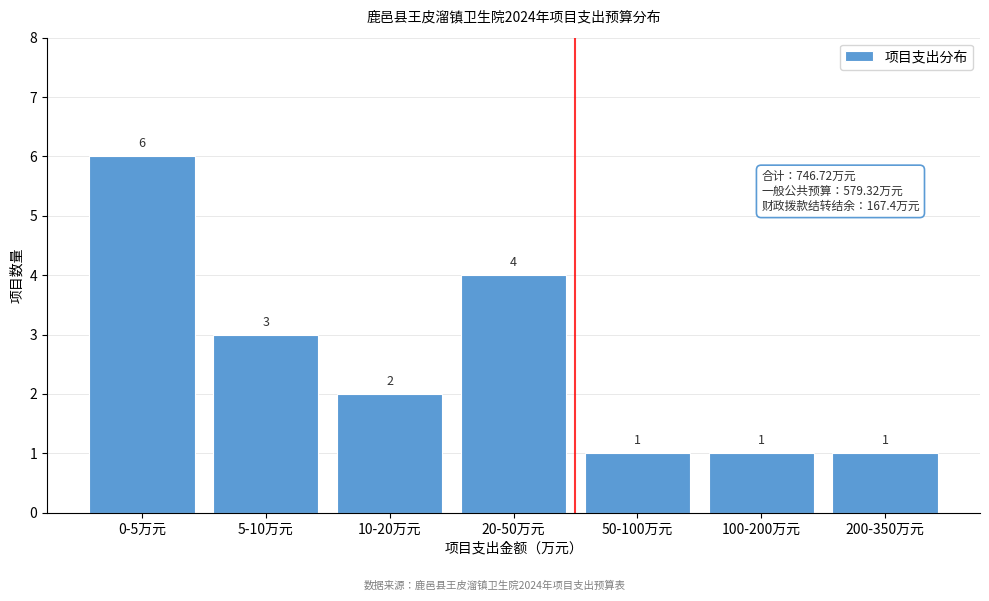

Reading left to right, extract all data points from this chart.

0-5万元=6	5-10万元=3	10-20万元=2	20-50万元=4	50-100万元=1	100-200万元=1	200-350万元=1